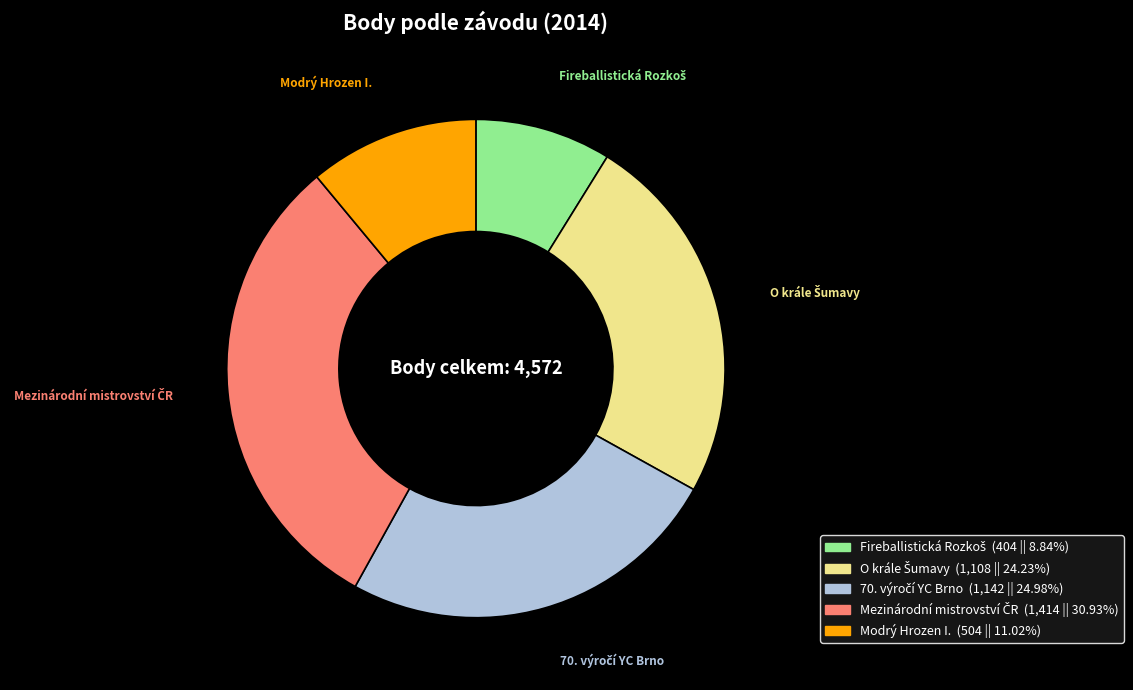

Does any single category account for the majority?

No